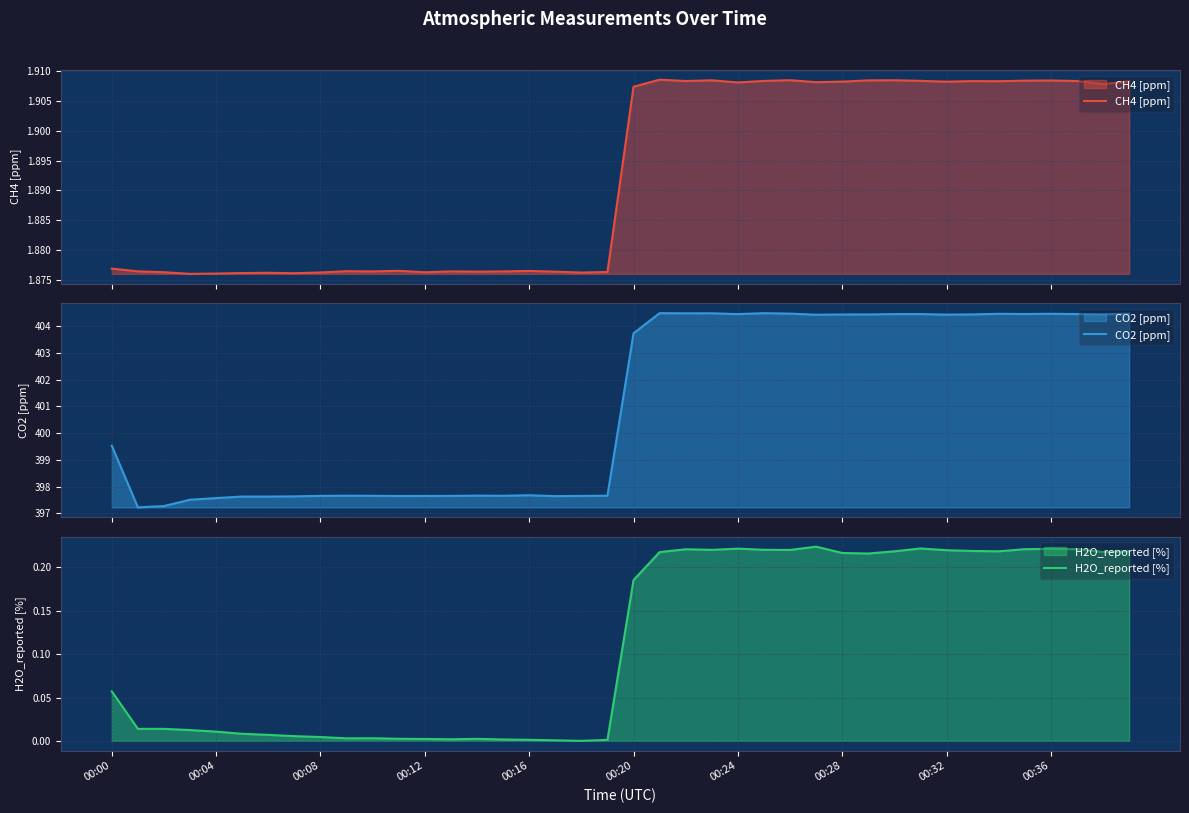

What is the label of the 39th point from the left?

38